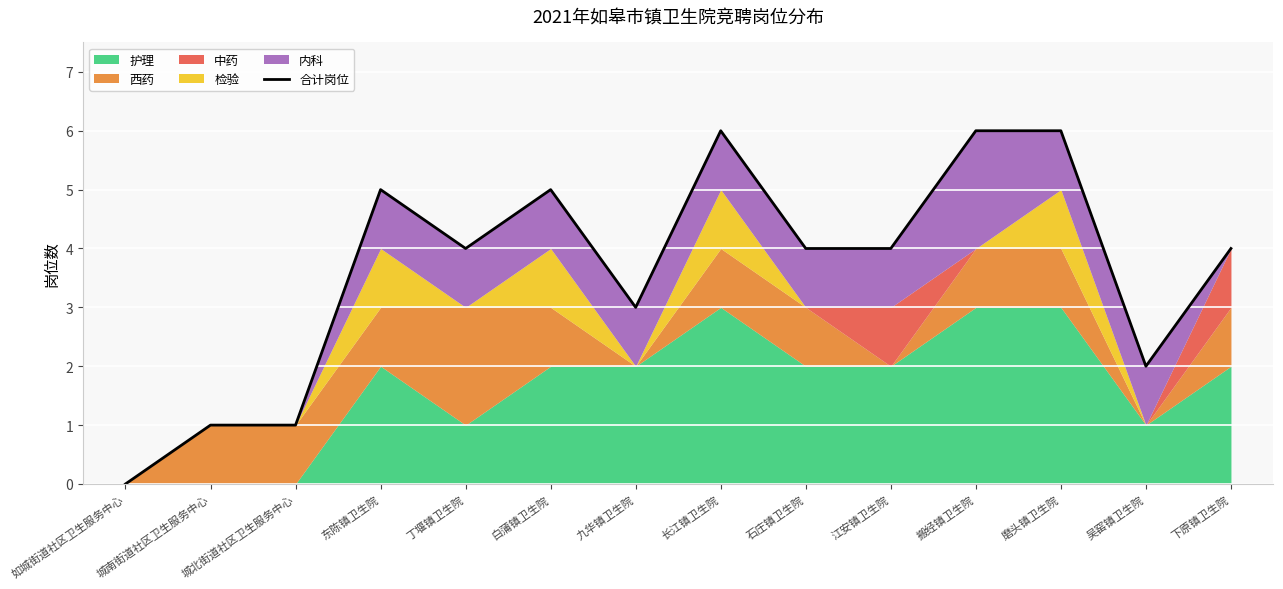

At which category does the chart reach its peak across all series?

长江镇卫生院